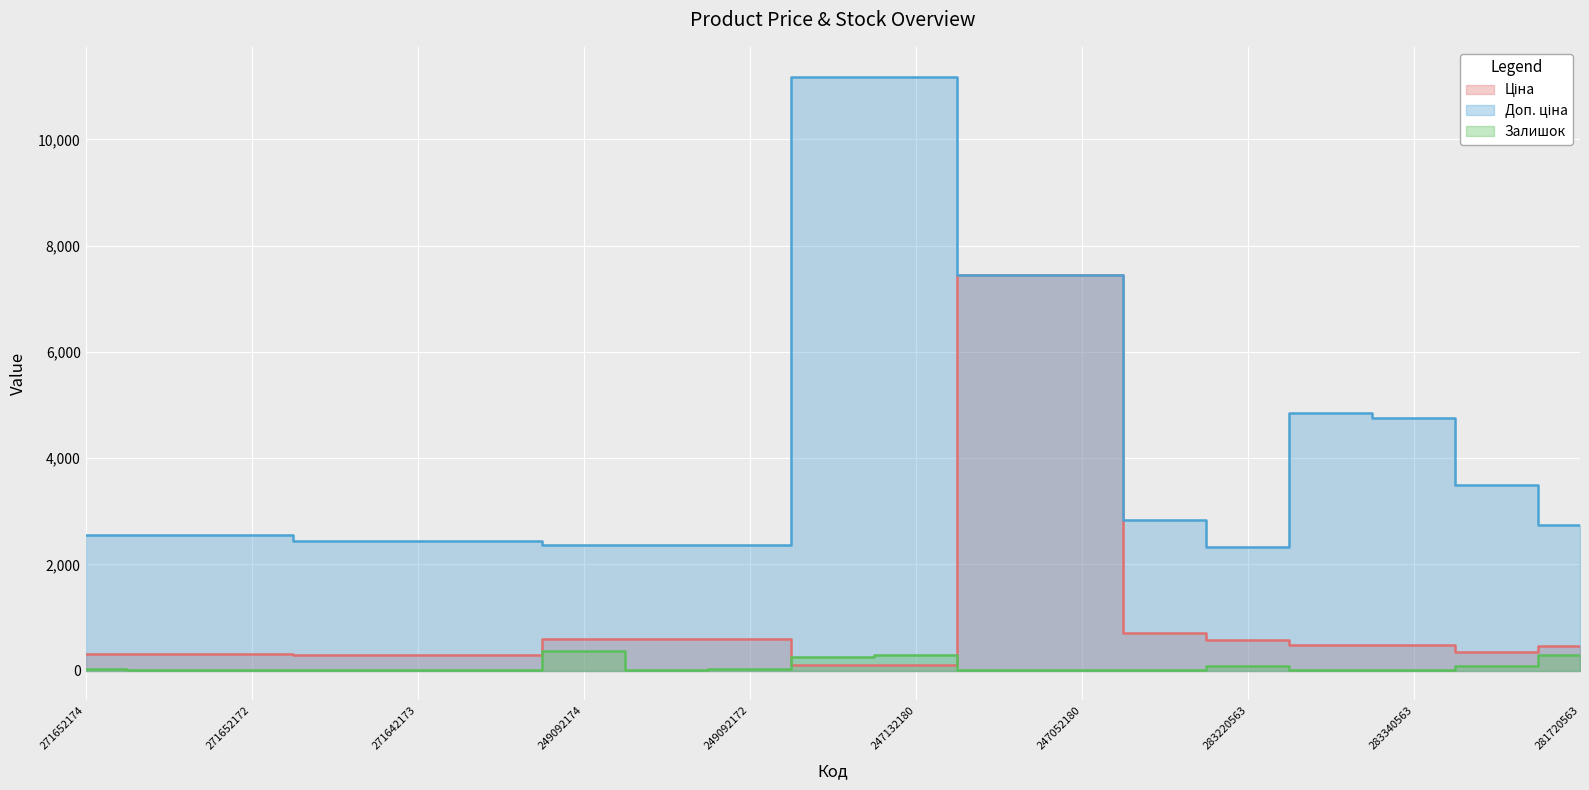

What is the label of the 3rd point from the right?

283340563